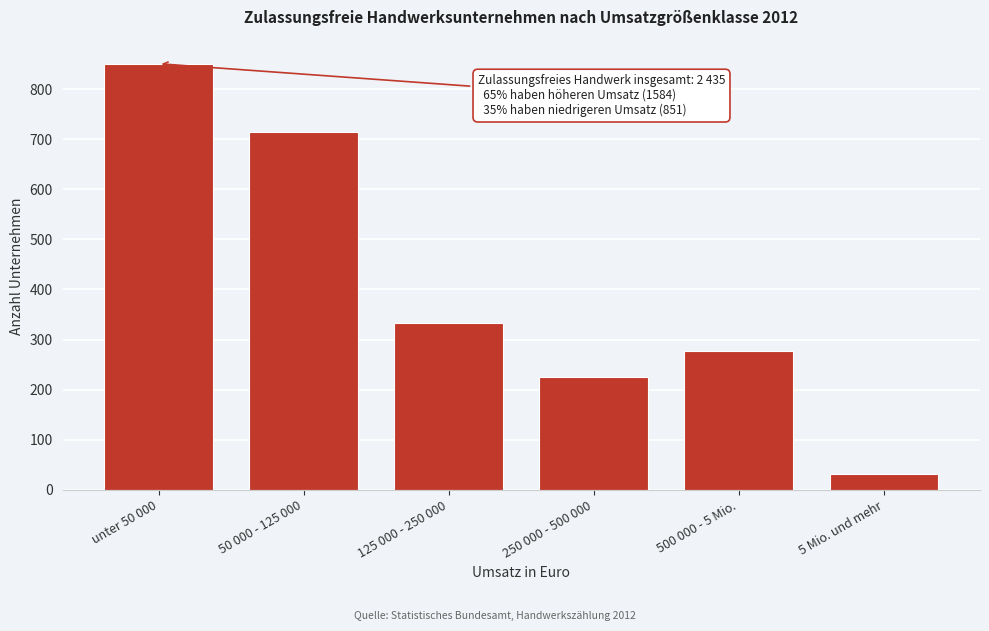

Reading right to left, list all the values displayed in this chart.

5 Mio. und mehr=31	500 000 - 5 Mio.=278	250 000 - 500 000=226	125 000 - 250 000=334	50 000 - 125 000=715	unter 50 000=851